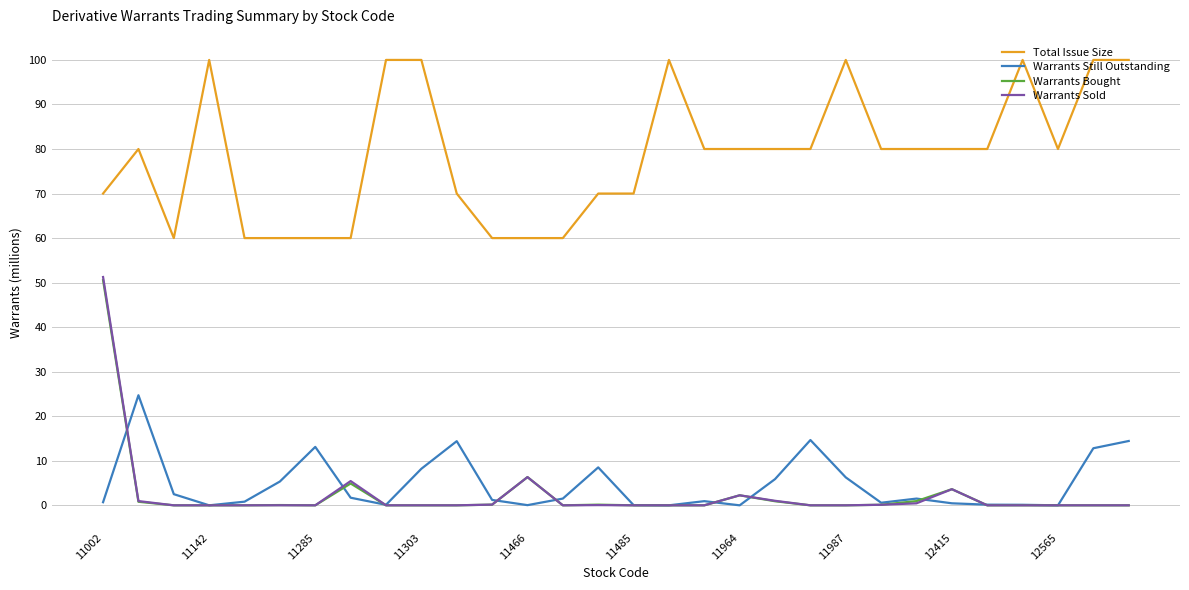

What is the maximum value shown in the chart?

100.0